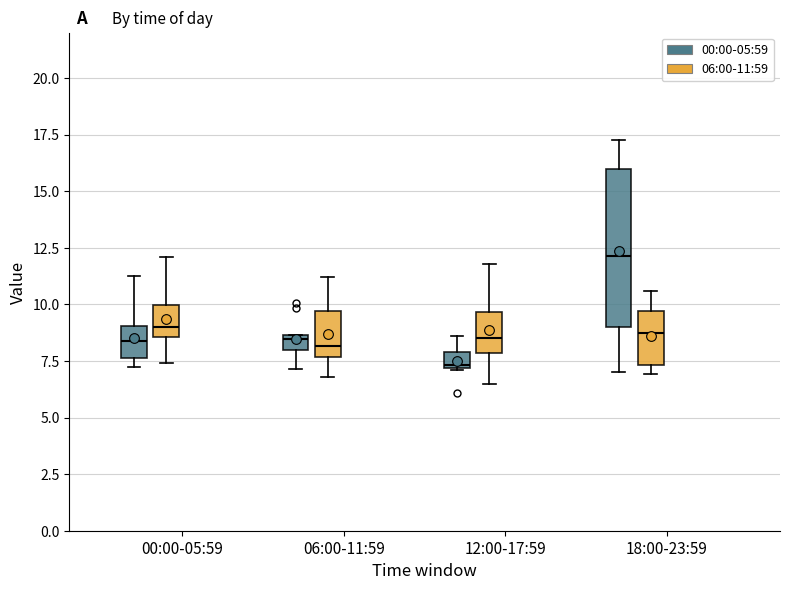

Which box has the lowest median line?

12:00-17:59 (00:00-05:59)